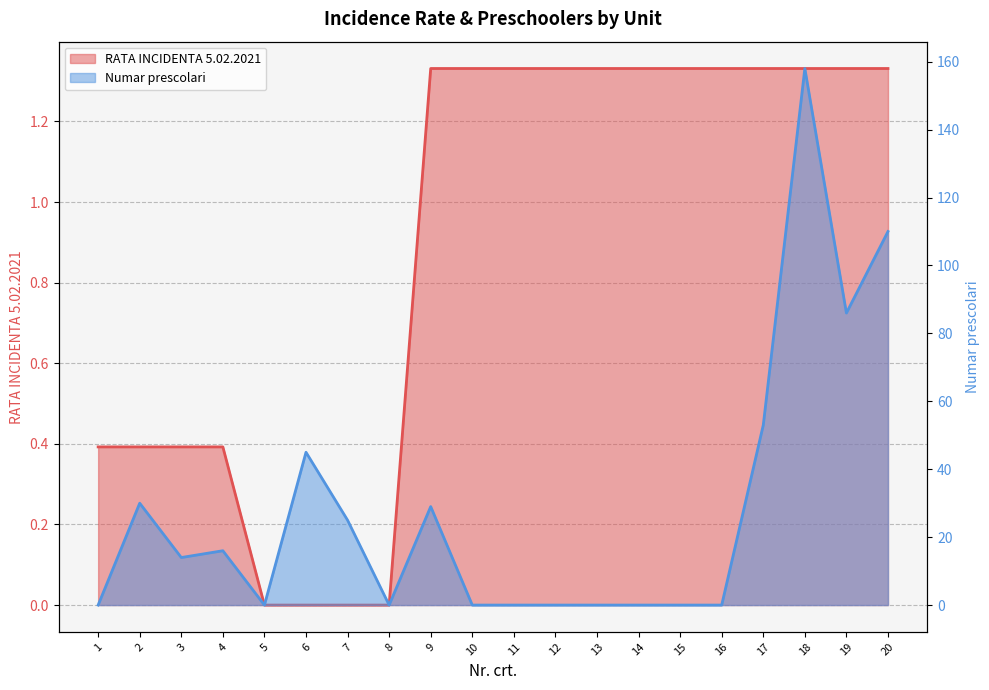

At which category does Numar prescolari reach its first local valley?

3